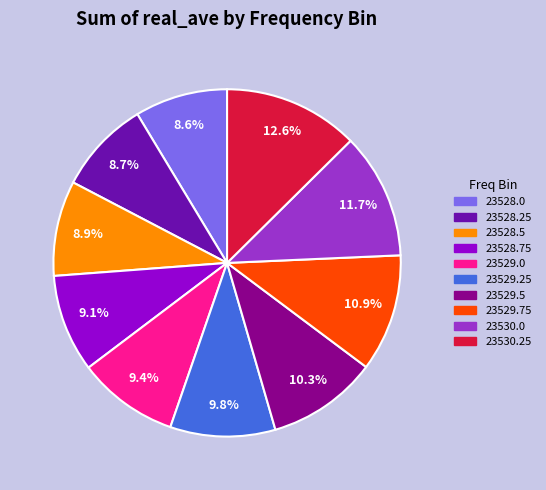

Count the number of slices in the pie.

10